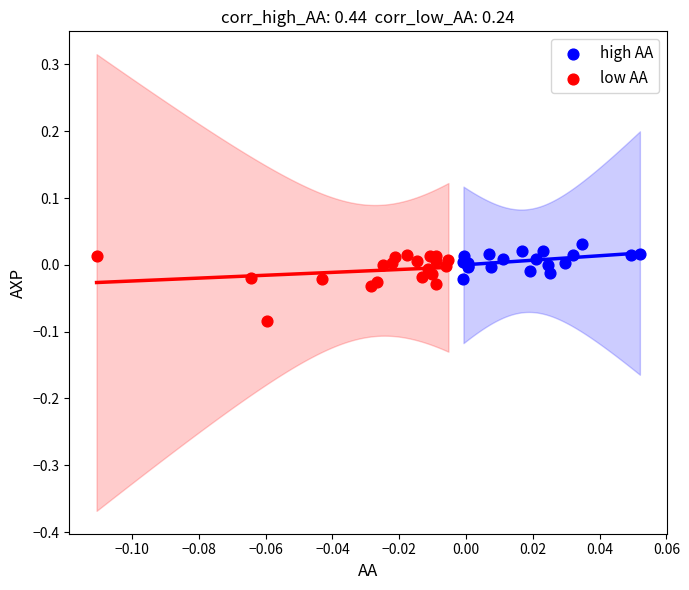

Which series has the widest spread of Y values?

low AA